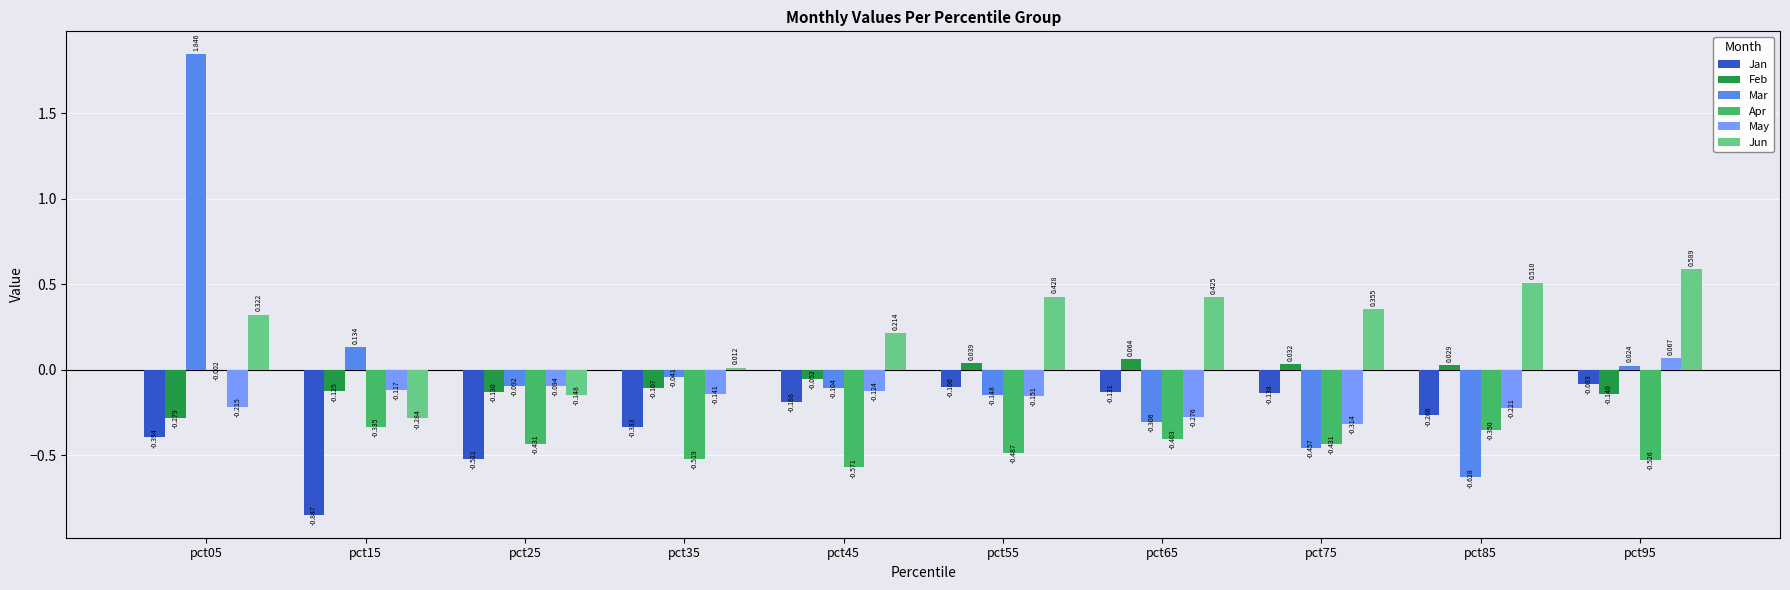

Which series has the largest total across all categories?

Jun